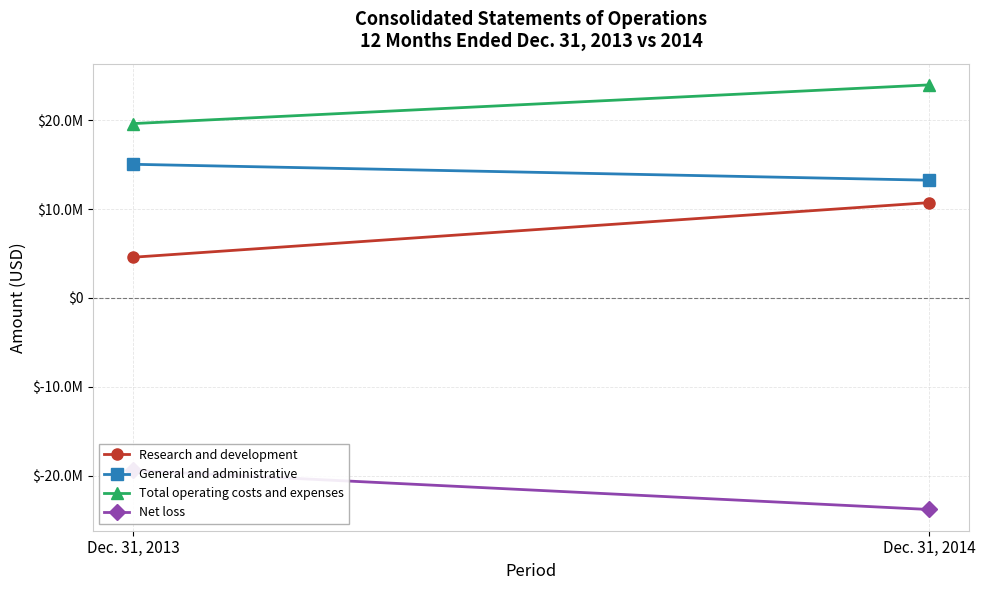

What is the maximum value for Total operating costs and expenses?

23956452